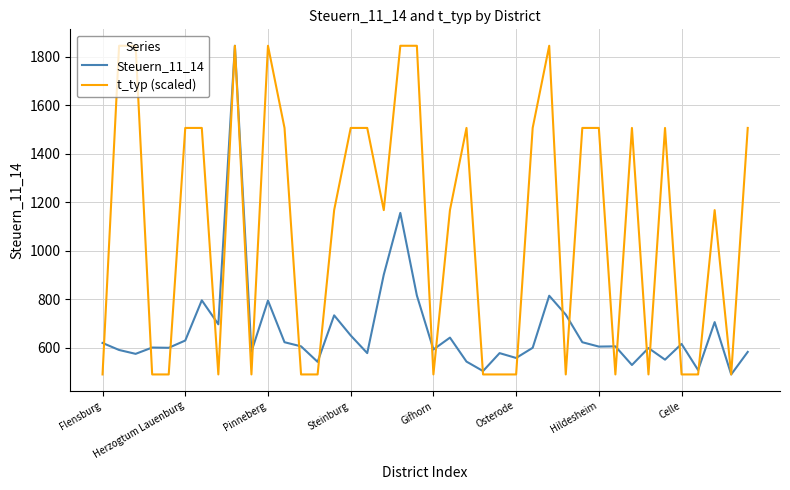

Which series has the largest total across all categories?

t_typ (scaled)